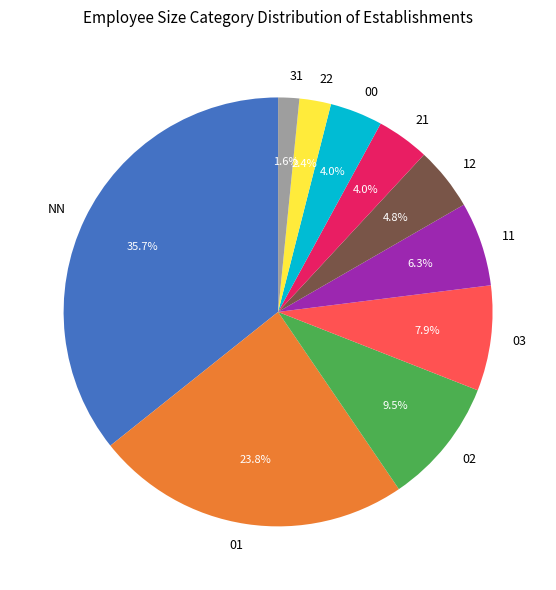

To the nearest percent, what is the combined percentage of 00 and 01?

28%